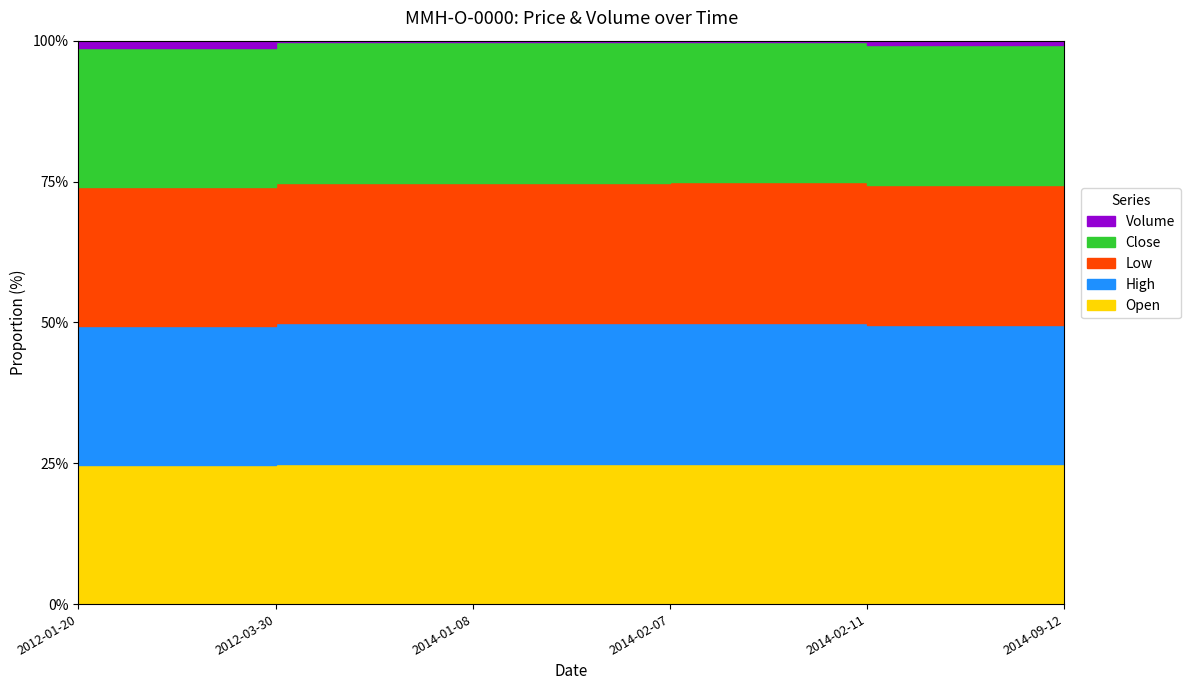

Which category has the highest value in the High series?

2014-09-12